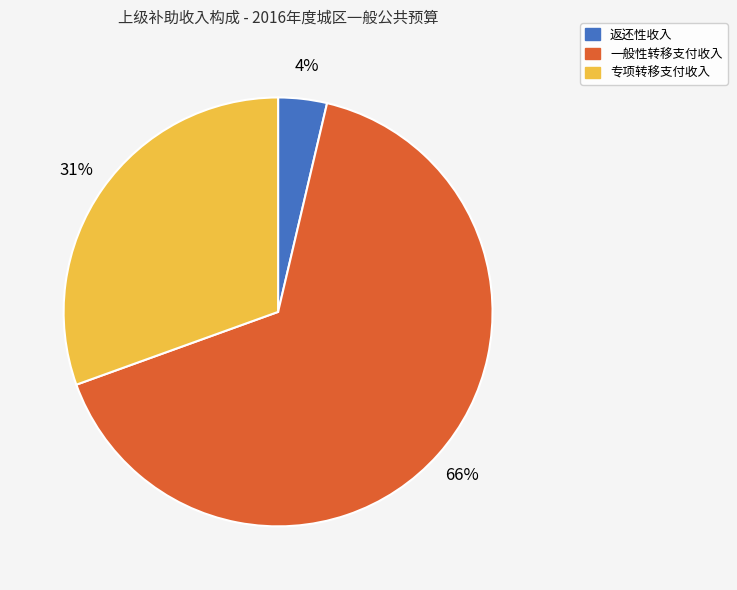

How many slices are in this pie chart?

3